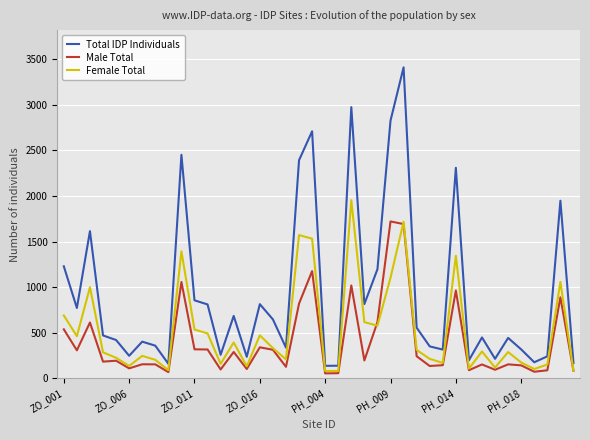

What is the greatest value displayed?

3411